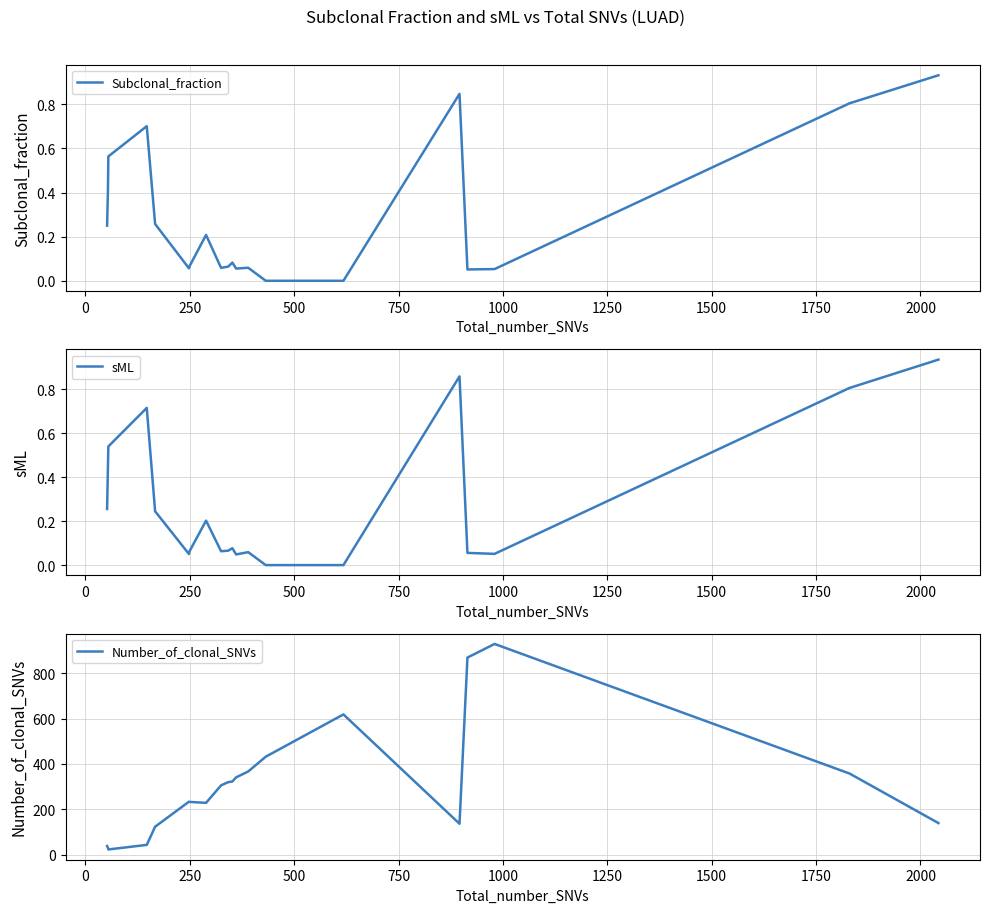

What is the minimum value for Number_of_clonal_SNVs?

24